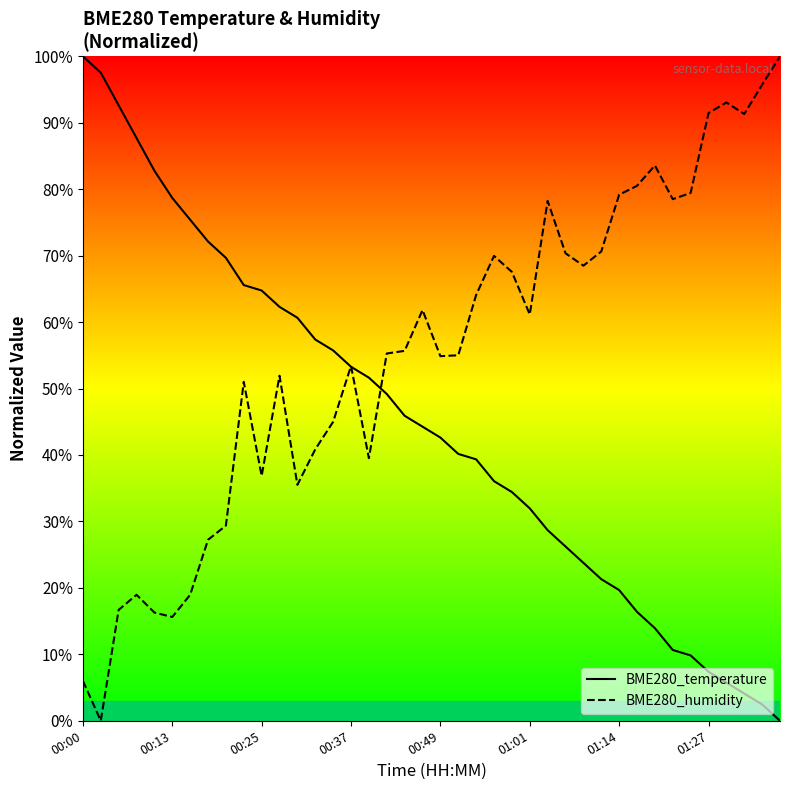

List the series in order of their overall mean, highest first.

BME280_humidity, BME280_temperature